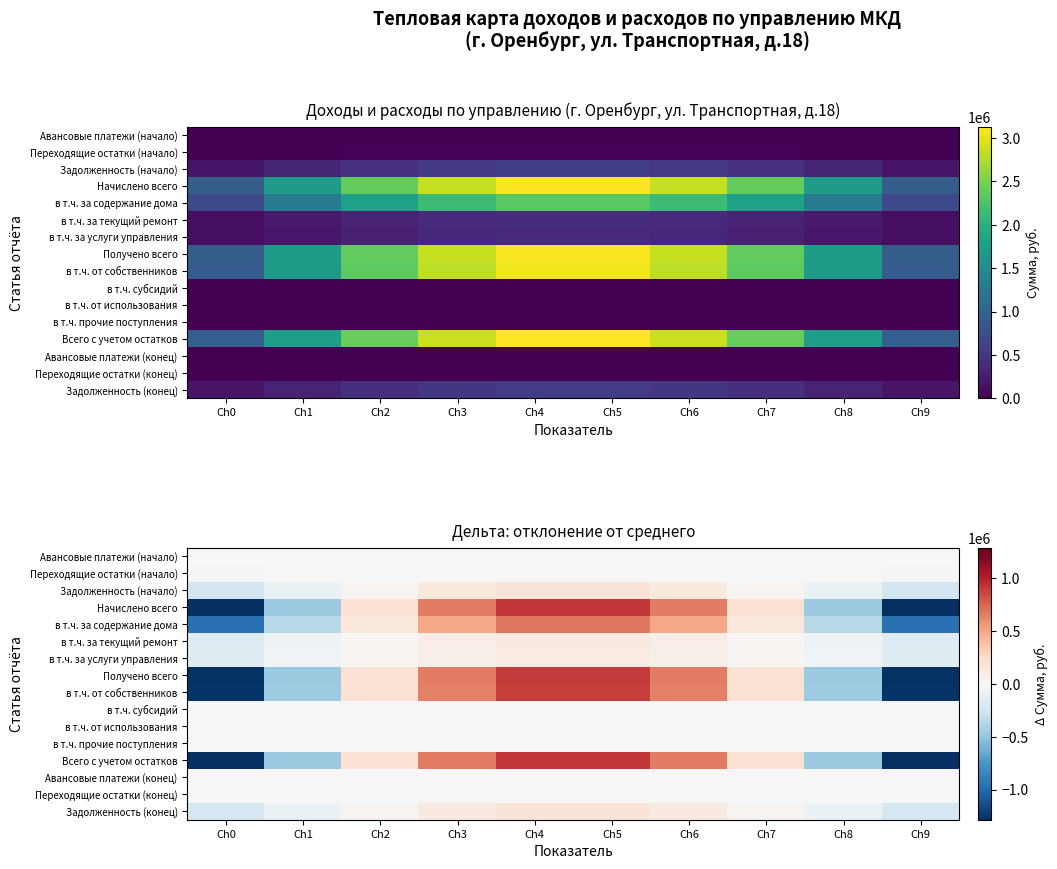

At how many categories does at least one series exceed 252574?

4